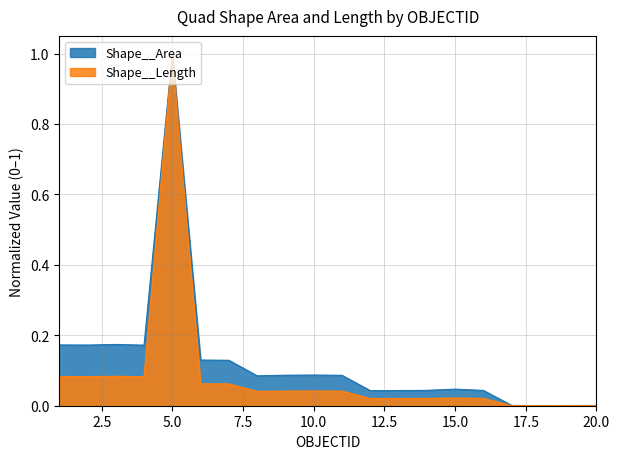

What is the maximum value for Shape__Area?

1.0